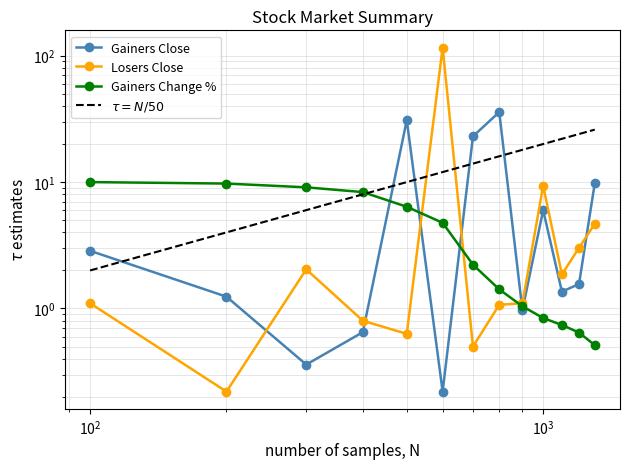

Rank the series by their average value, from highest to lowest.

$\tau = N/50$, Losers Close, Gainers Close, Gainers Change %